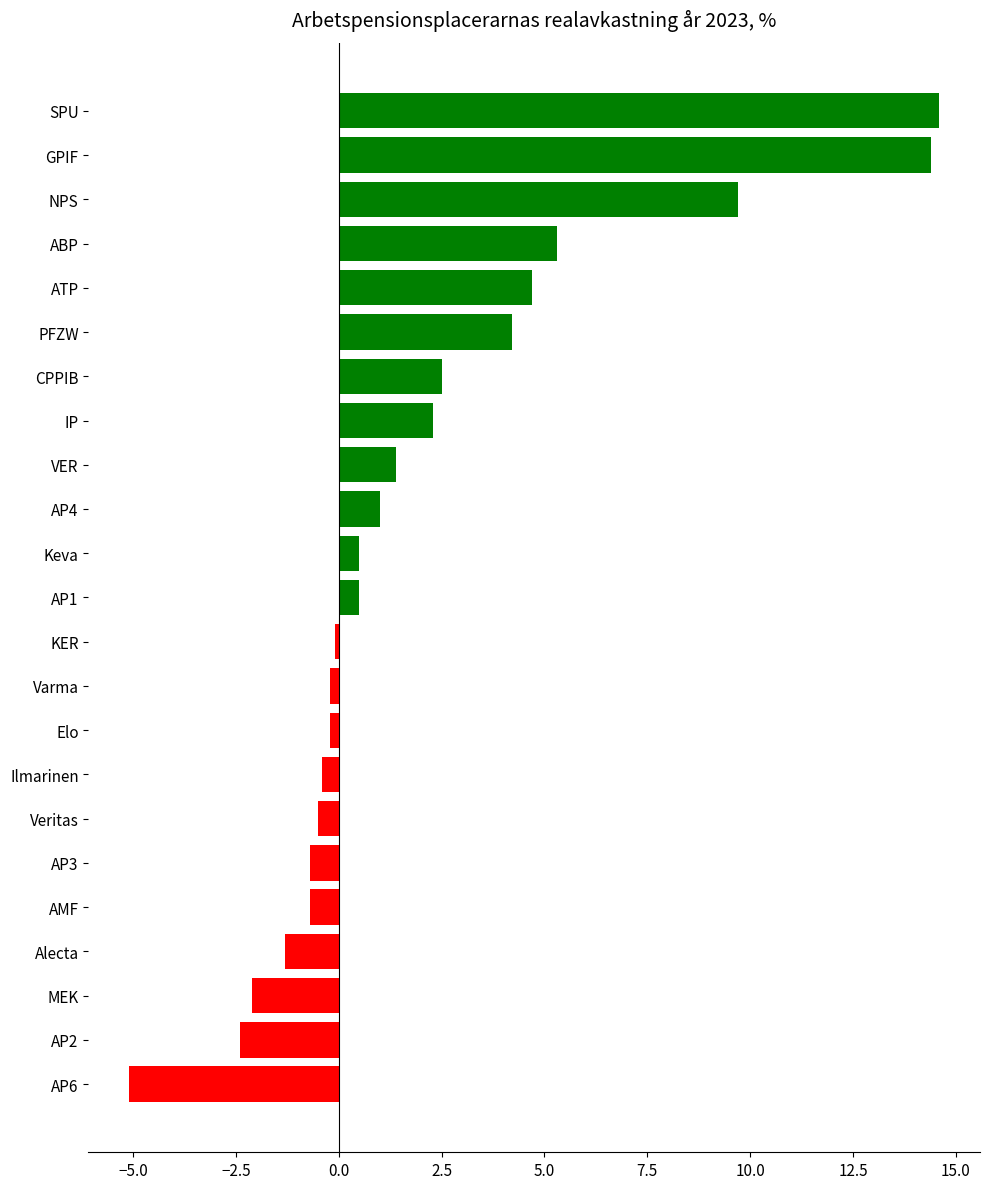

What is the sum of all values?

47.4